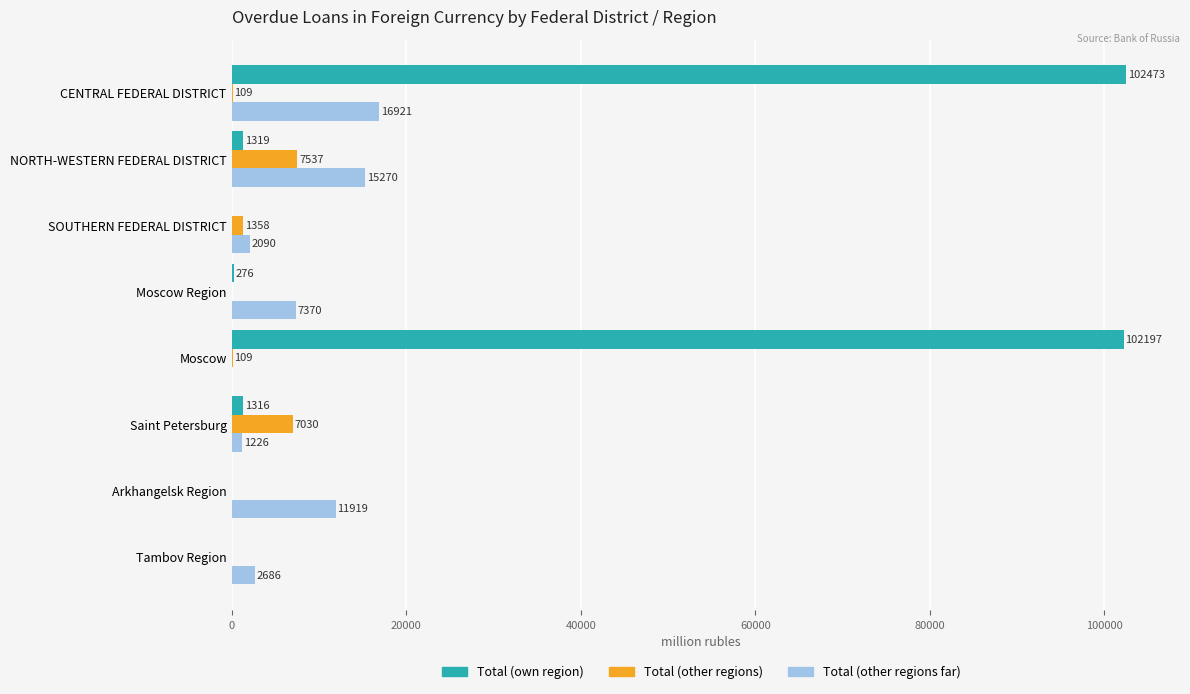

At which label is Total (other regions far) closest to 8460?

Moscow Region